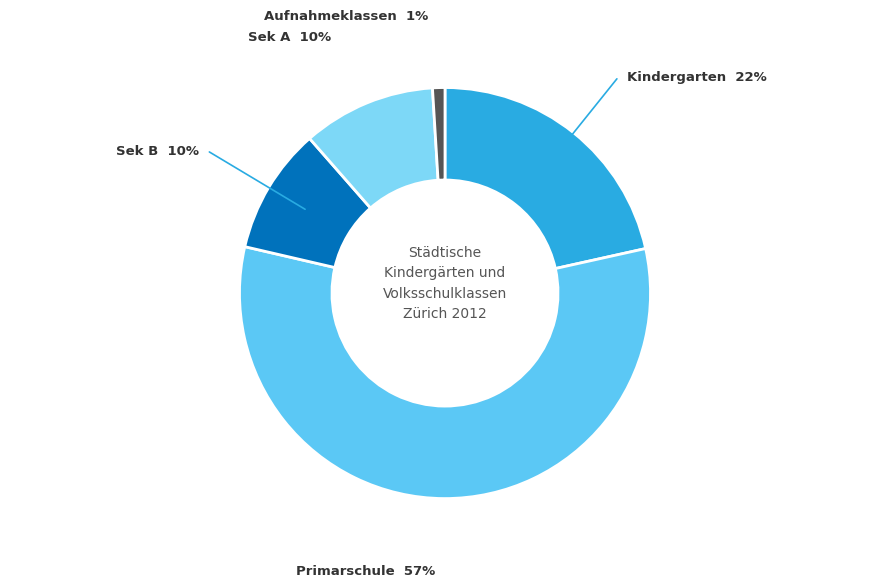

Which category has the biggest portion of the pie?

Primarschule